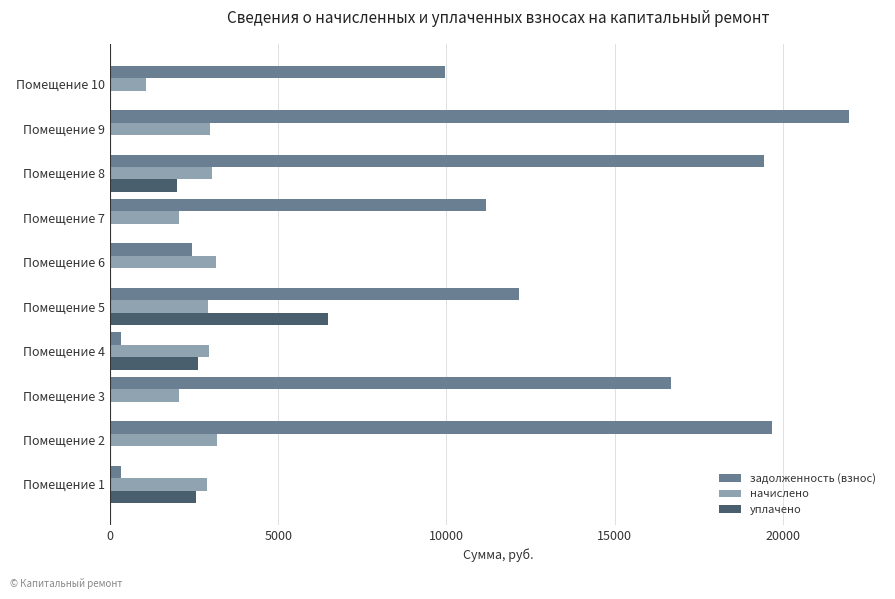

What is the sum of the начислено values at Помещение 7 and Помещение 9?

5032.8